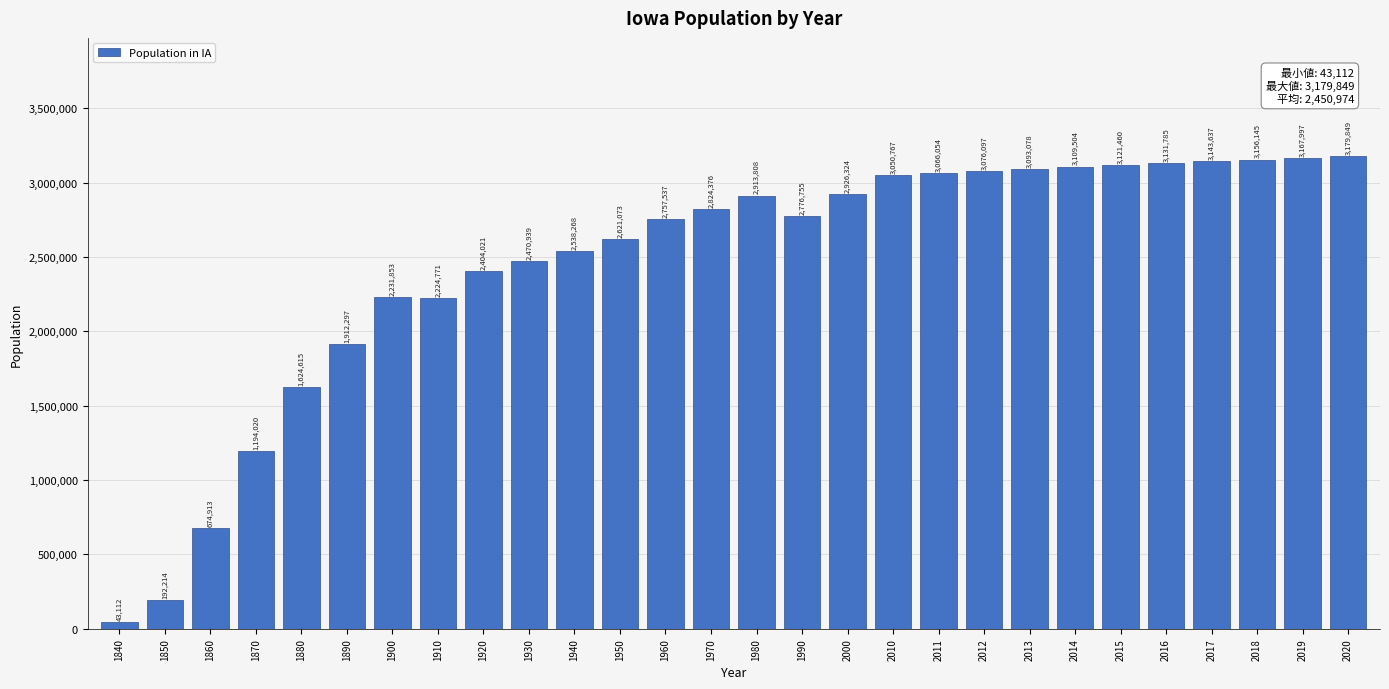

Reading left to right, transcribe all the data shown in this chart.

43112	192214	674913	1194020	1624615	1912297	2231853	2224771	2404021	2470939	2538268	2621073	2757537	2824376	2913808	2776755	2926324	3050767	3066054	3076097	3093078	3109504	3121460	3131785	3143637	3156145	3167997	3179849